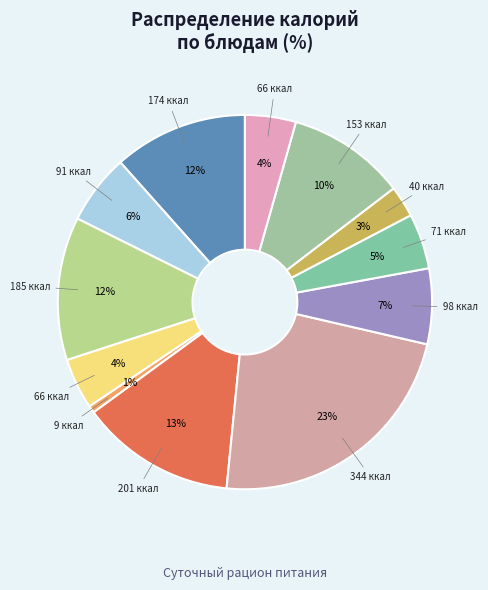

Count the number of slices in the pie.

12